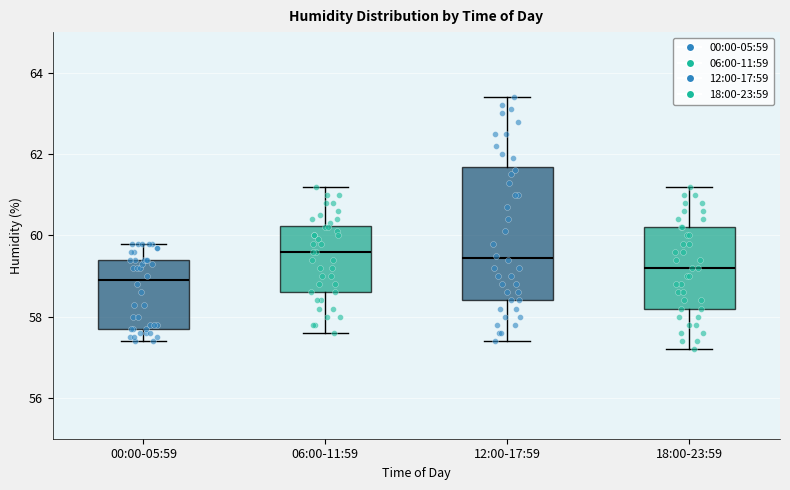

Comparing the boxes themselves (not the whiskers), which one is the tallest?

12:00-17:59